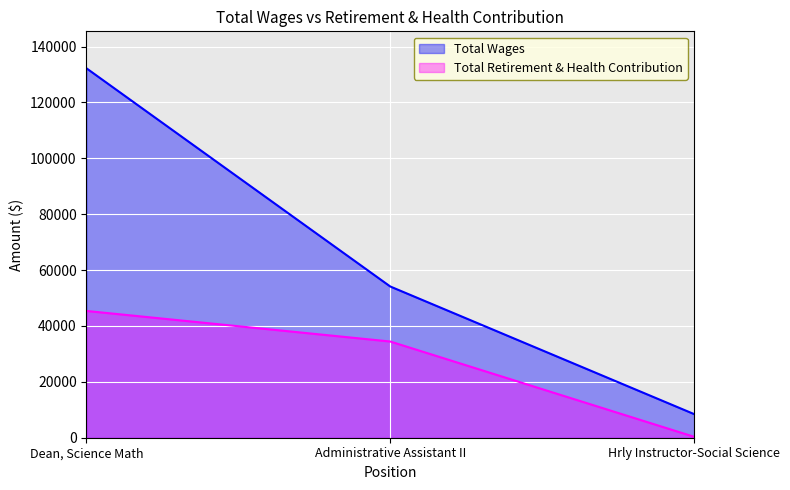

Reading left to right, transcribe all the data shown in this chart.

Total Wages: 132225	54127	8464
Total Retirement & Health Contribution: 45374	34433	339